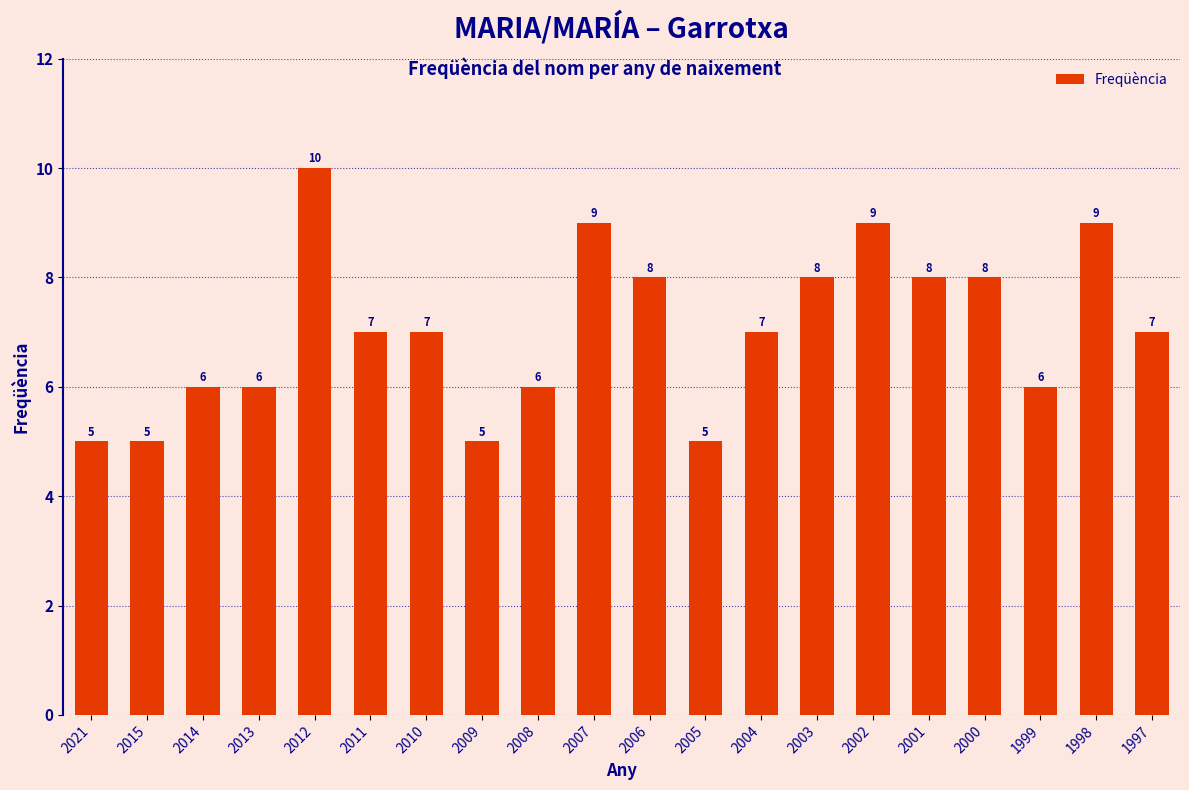

Reading left to right, transcribe all the data shown in this chart.

2021=5	2015=5	2014=6	2013=6	2012=10	2011=7	2010=7	2009=5	2008=6	2007=9	2006=8	2005=5	2004=7	2003=8	2002=9	2001=8	2000=8	1999=6	1998=9	1997=7